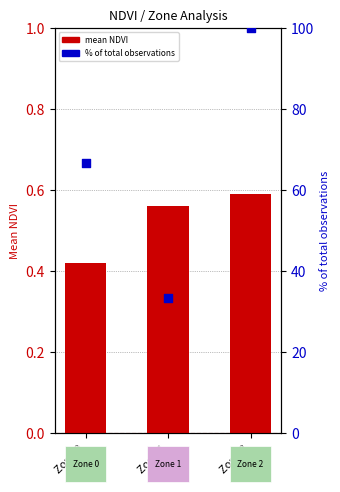

What is the total value across all series at Zone 2?

100.6